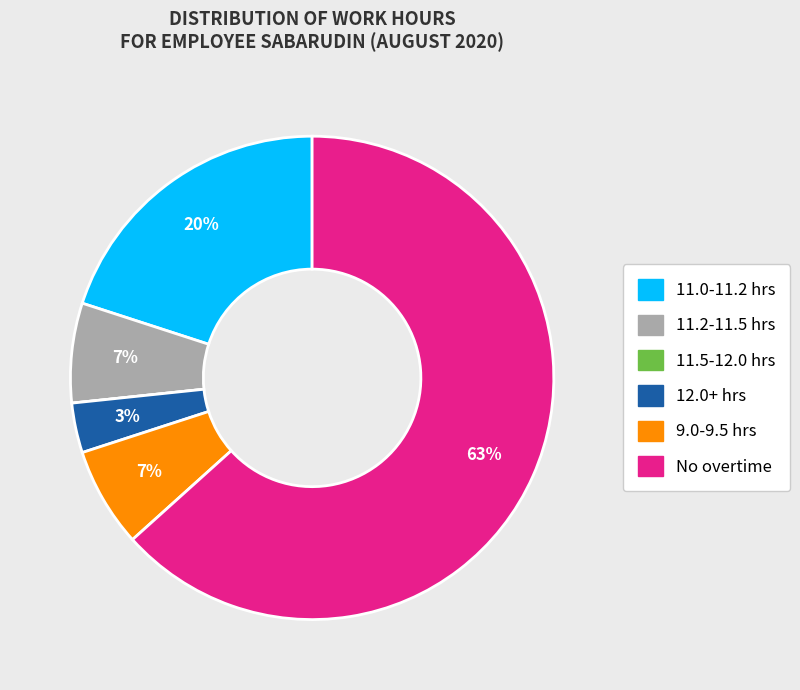

True or false: 11.2-11.5 hrs accounts for 1% of the total.

False